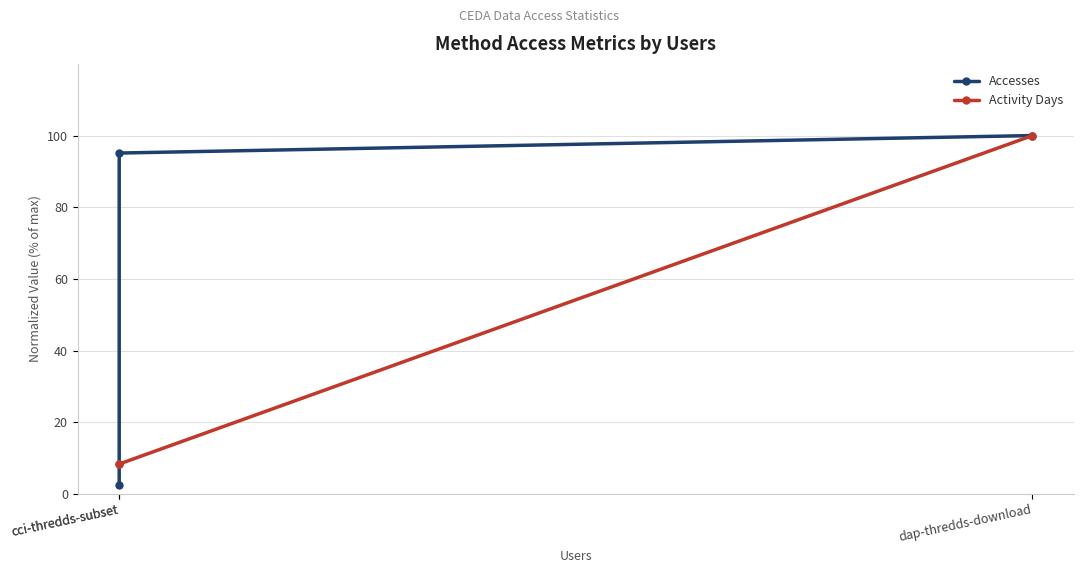

What is the approximate value of Accesses at cci-thredds-subset?

2.4